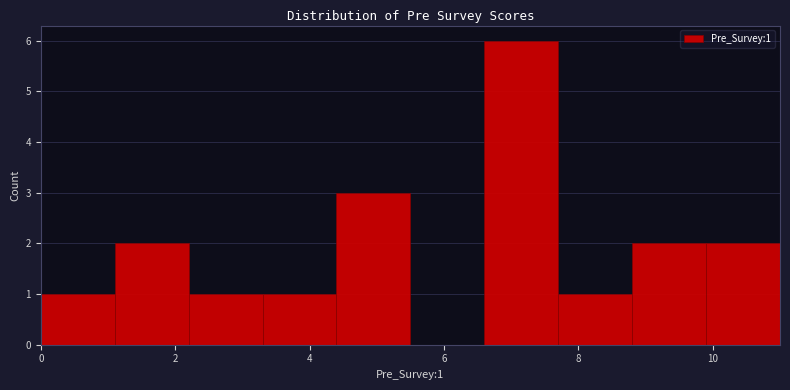

Over which range of the x-axis is the bar tallest?

6.6 to 7.7